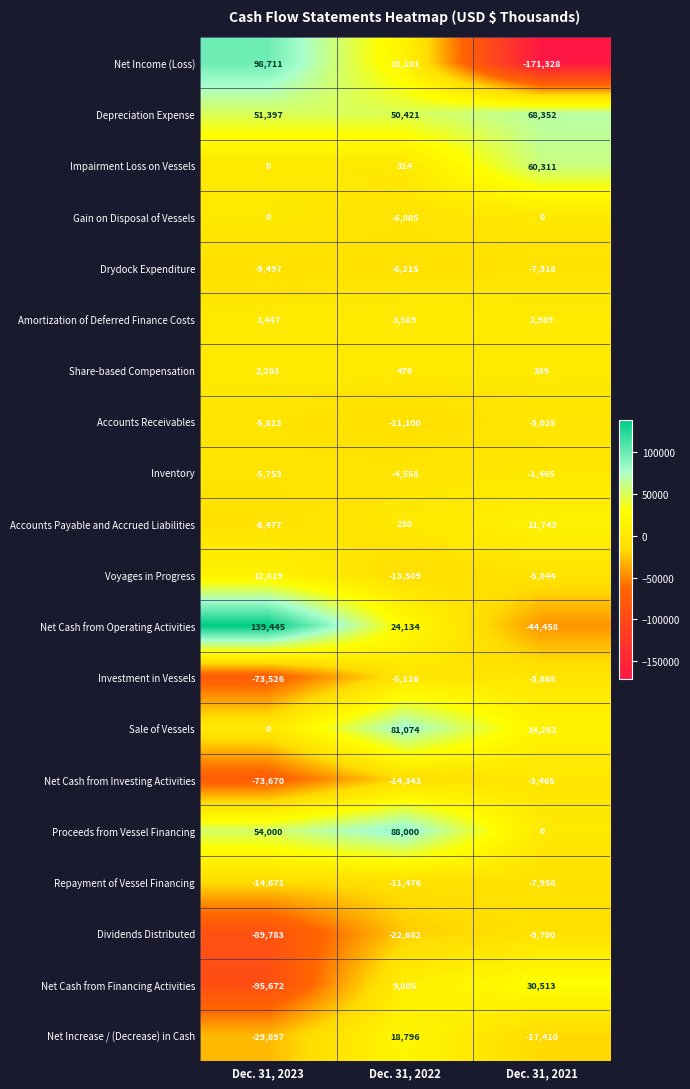

At Dec. 31, 2022, list the series in order from smallest to largest.

Dividends Distributed, Net Cash from Investing Activities, Voyages in Progress, Repayment of Vessel Financing, Accounts Receivables, Drydock Expenditure, Gain on Disposal of Vessels, Investment in Vessels, Inventory, Accounts Payable and Accrued Liabilities, Impairment Loss on Vessels, Share-based Compensation, Amortization of Deferred Finance Costs, Net Cash from Financing Activities, Net Income (Loss), Net Increase / (Decrease) in Cash, Net Cash from Operating Activities, Depreciation Expense, Sale of Vessels, Proceeds from Vessel Financing